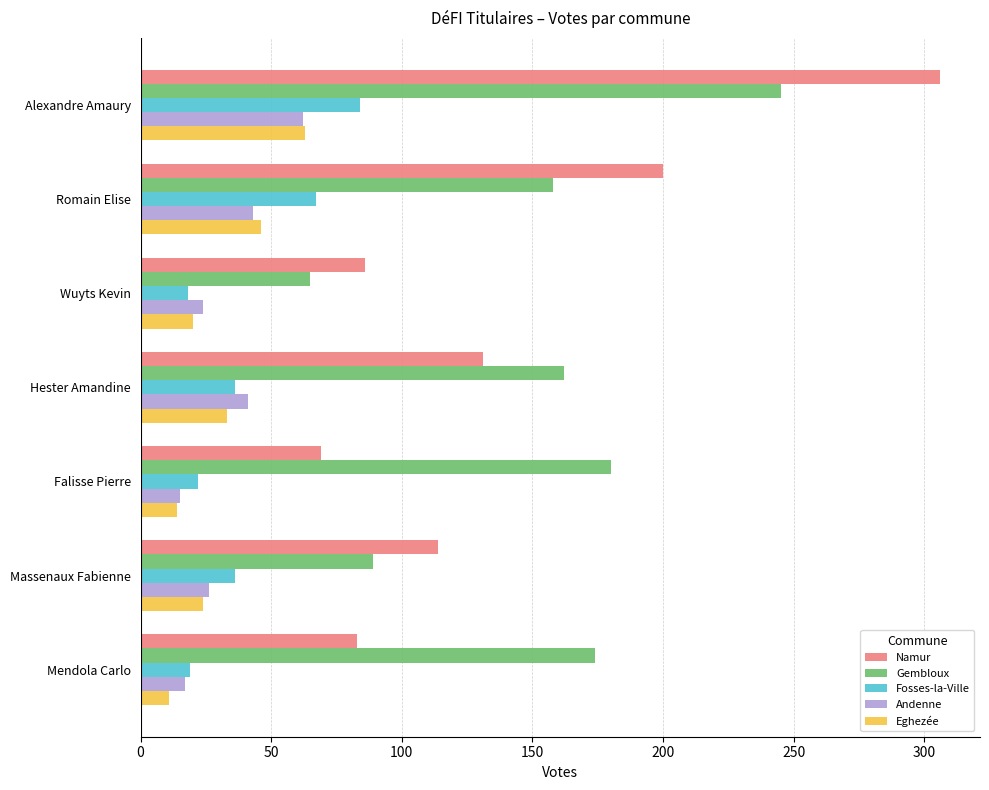

What is the difference between the highest and lowest values at Romain Elise?

157